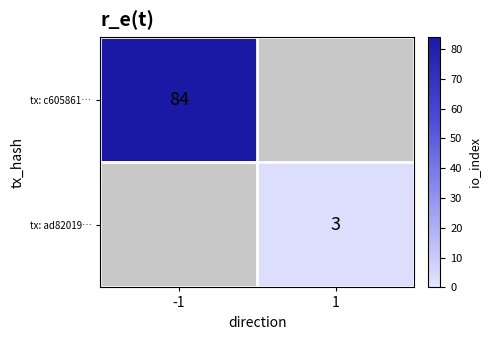

At how many categories does at least one series exceed 50?

1